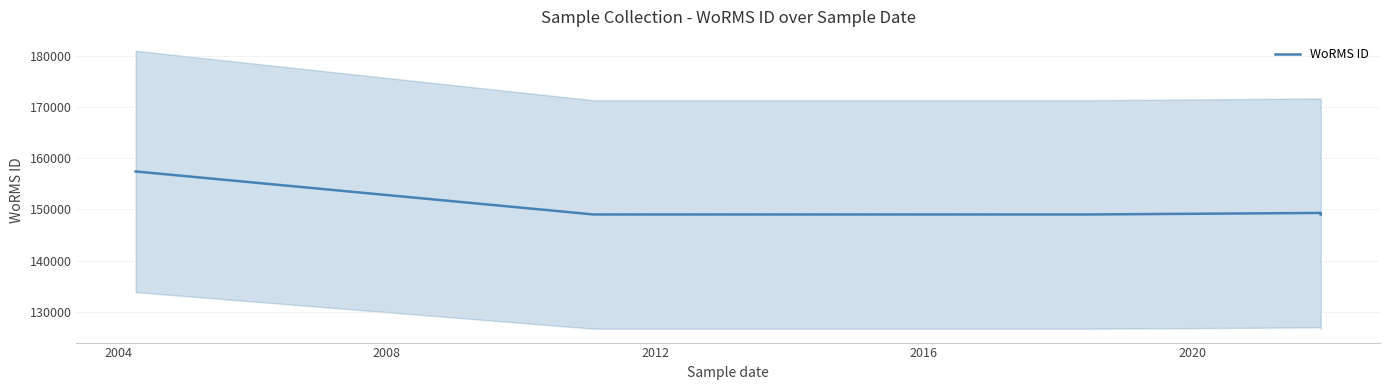

How many data points are above 149023?

2